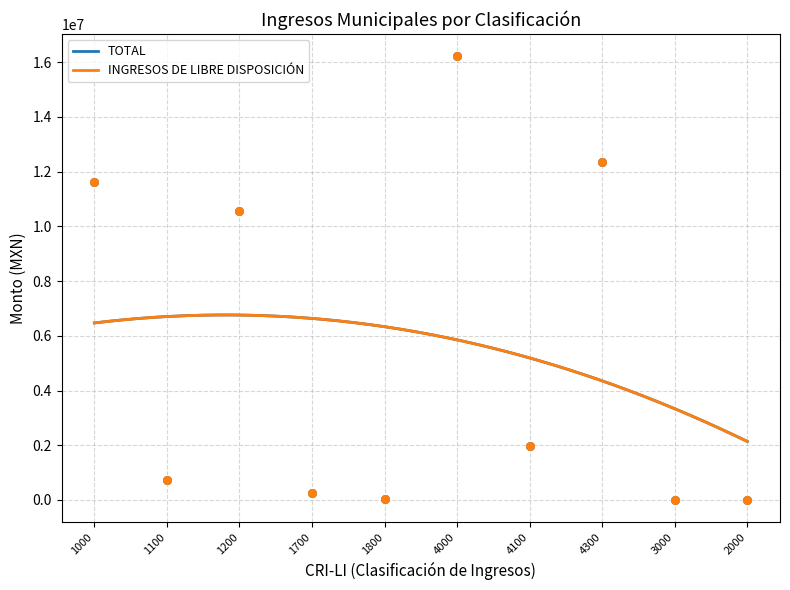

Which series has the largest Y range (max minus min)?

TOTAL